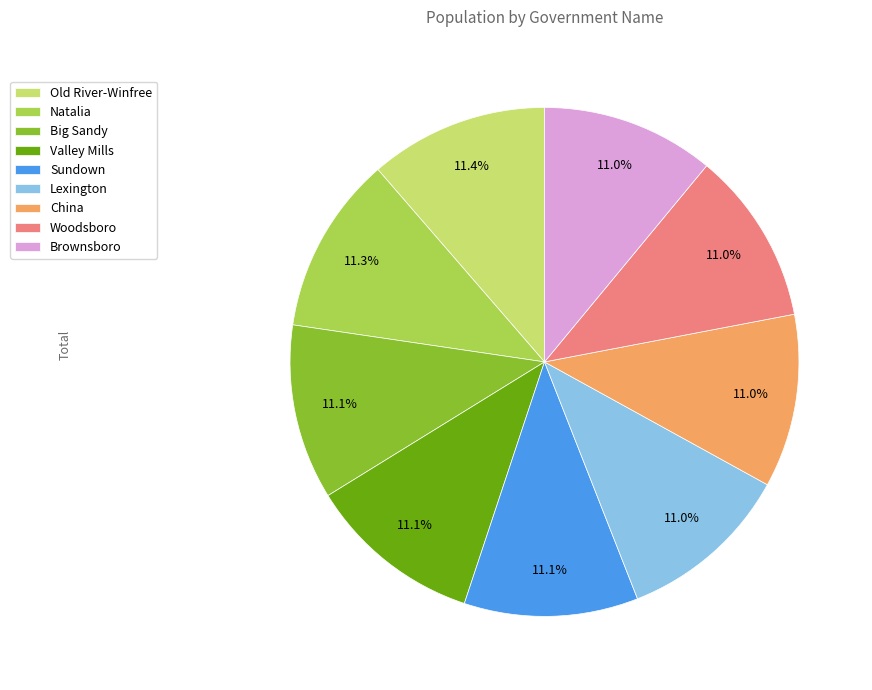

Approximately how many times larger is the value at China compared to Valley Mills?

1.0